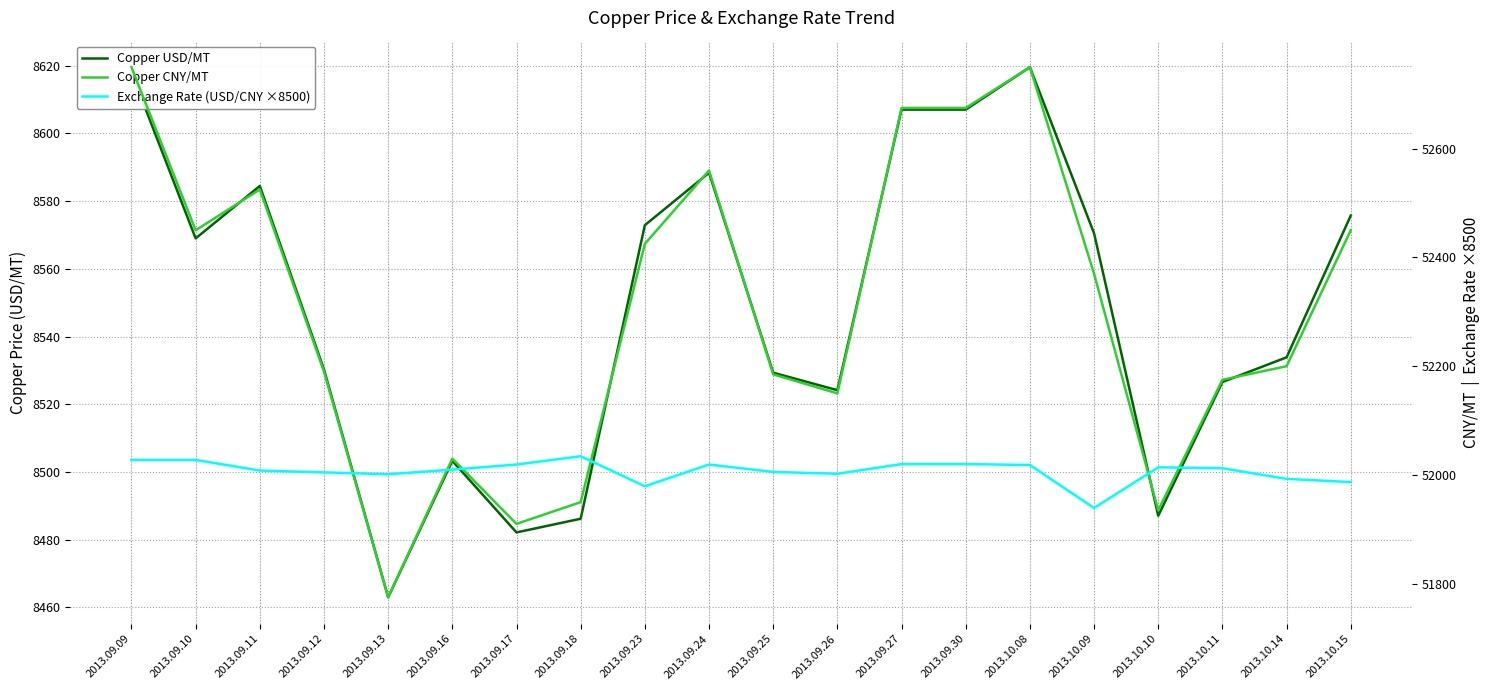

What is the maximum value for Copper USD/MT?

8619.6